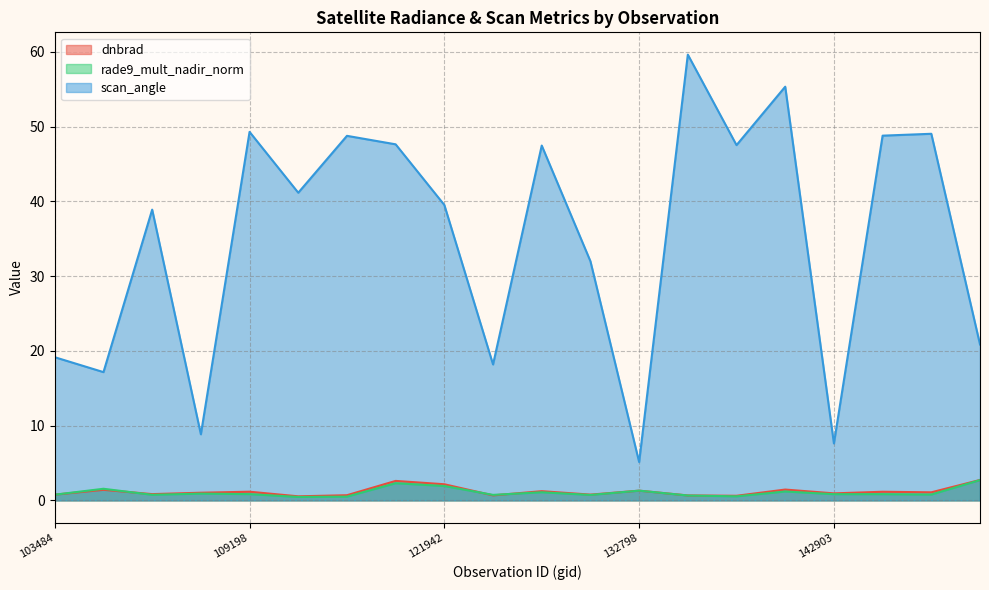

What is the difference between the second highest and second lowest values in the scan_angle series?

47.7